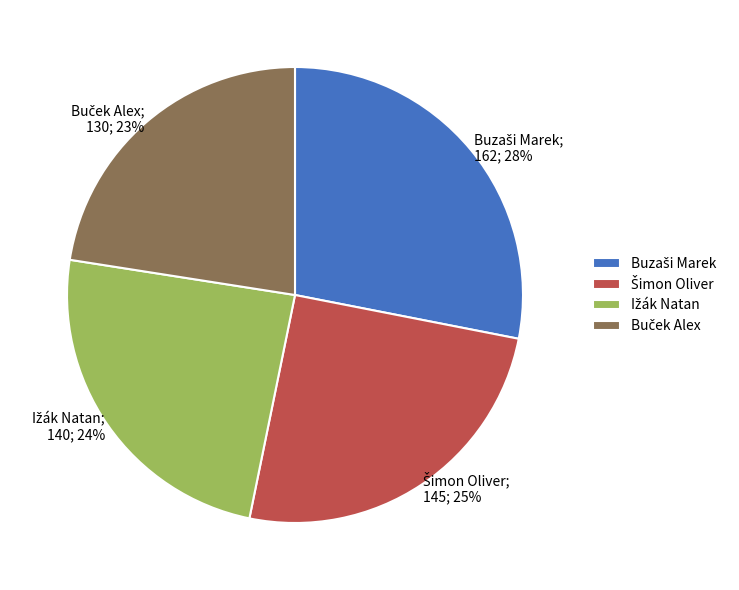

To the nearest percent, what is the average slice percentage?

25%